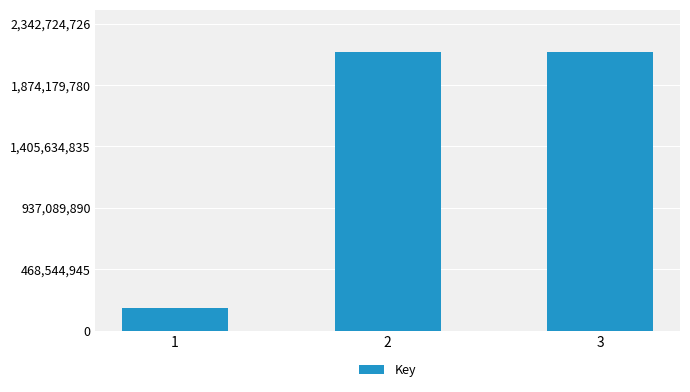

What is the minimum value shown in the chart?

175301256